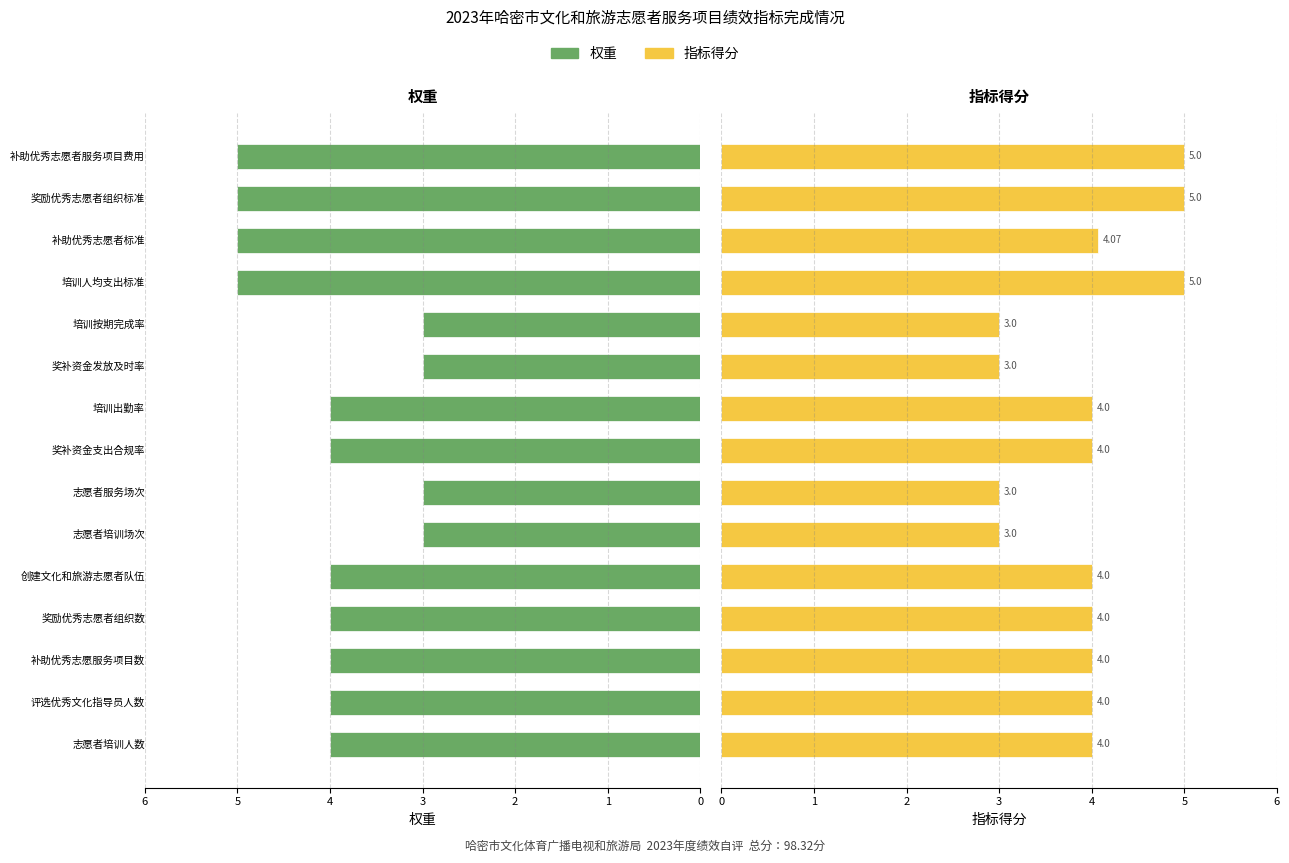

What are all the series names shown in the legend?

权重, 指标得分